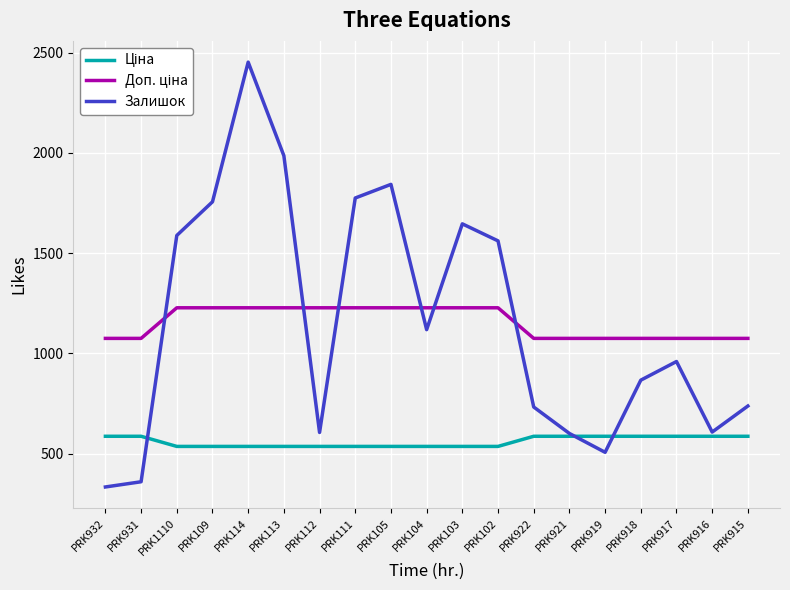

Which series has the largest range (max minus min)?

Залишок